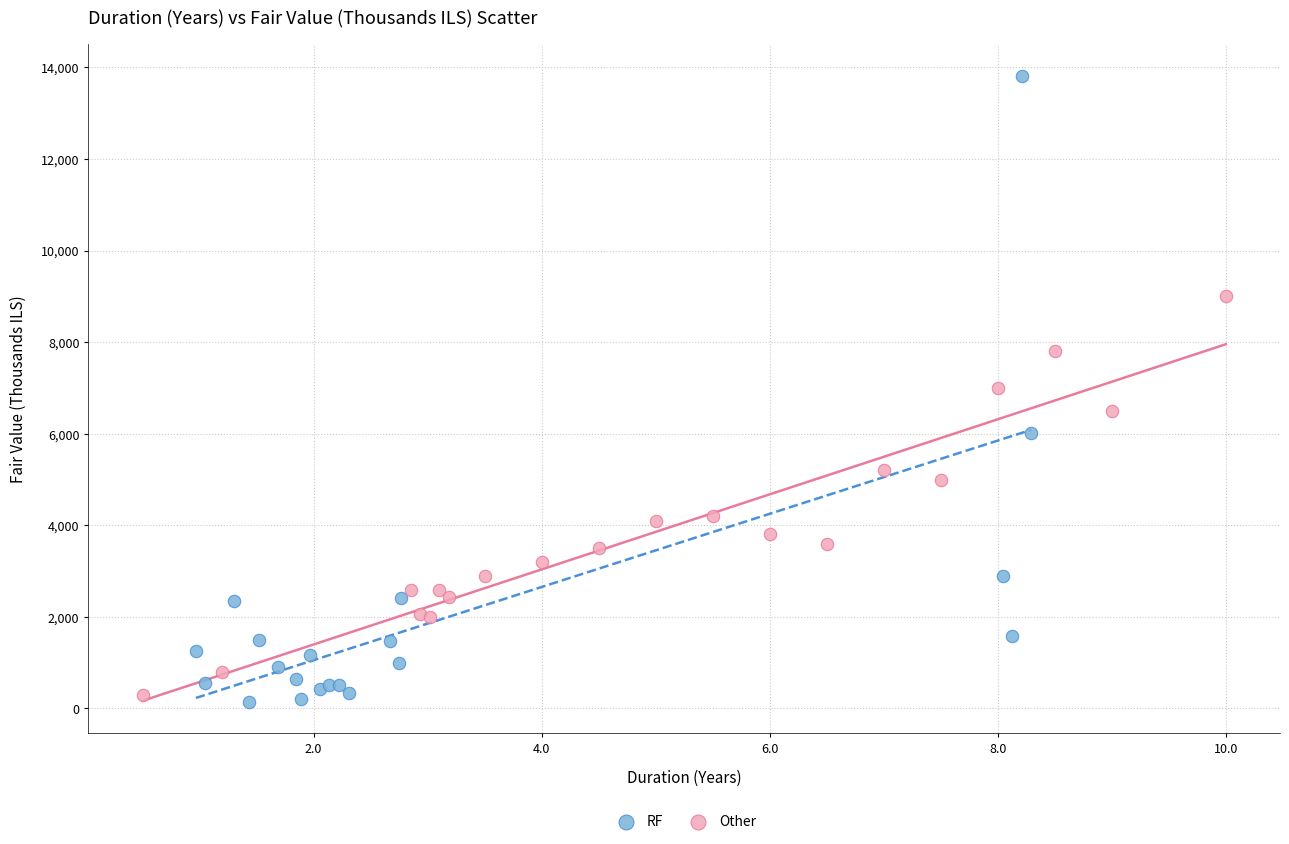

Which series reaches the maximum Y coordinate?

RF